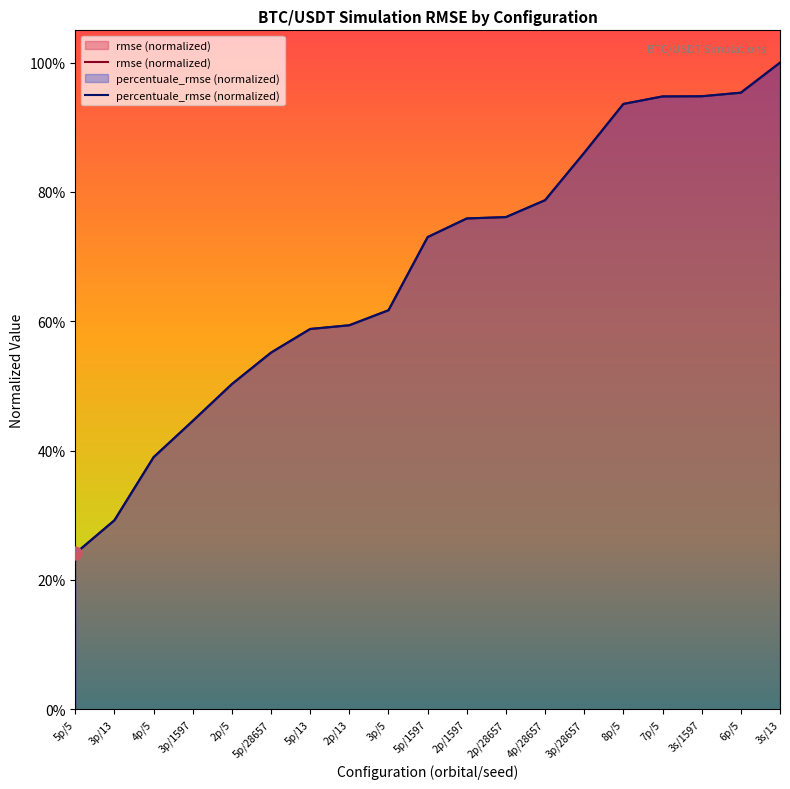

What is the total value across all series at 8p/5?

1.9